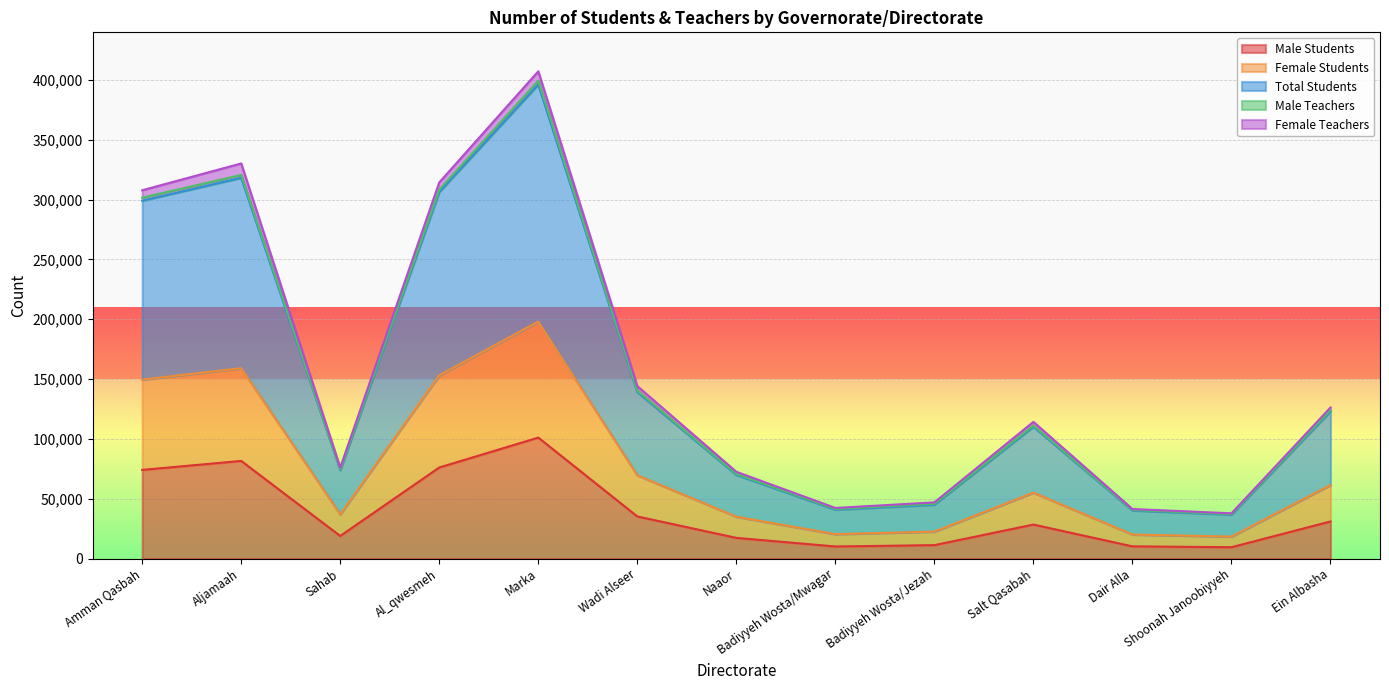

Rank the categories by Female Students value from lowest to highest.

Shoonah Janoobiyyeh, Dair Alla, Badiyyeh Wosta/Mwagar, Badiyyeh Wosta/Jezah, Naaor, Sahab, Salt Qasabah, Ein Albasha, Wadi Alseer, Amman Qasbah, Al_qwesmeh, Aljamaah, Marka